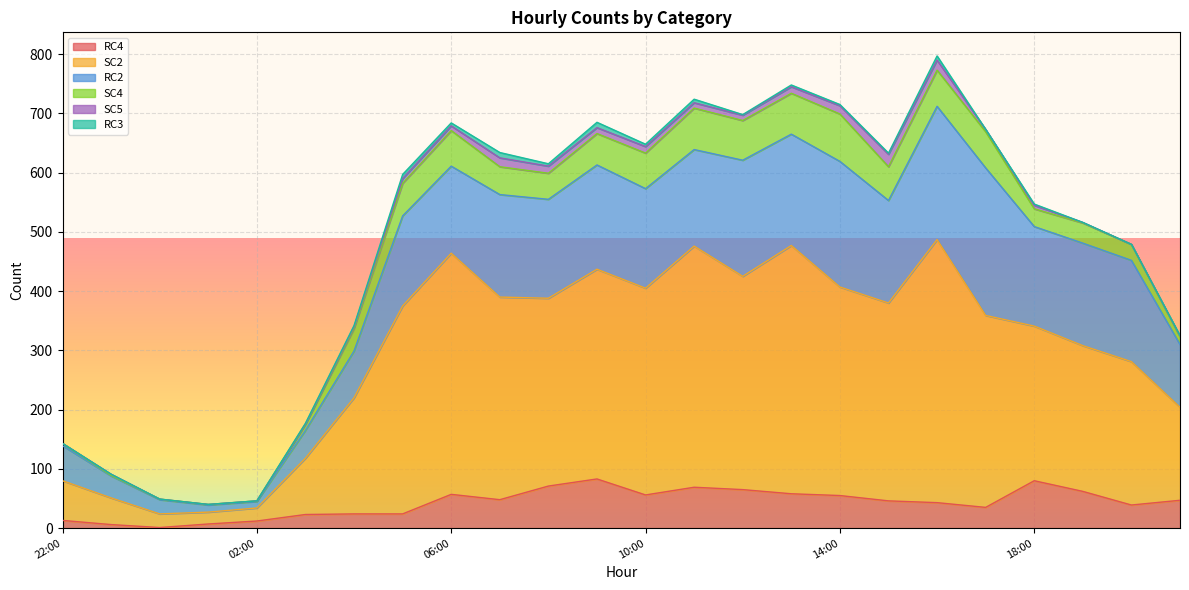

What is the label of the 21st point from the right?

2023-09-22T01